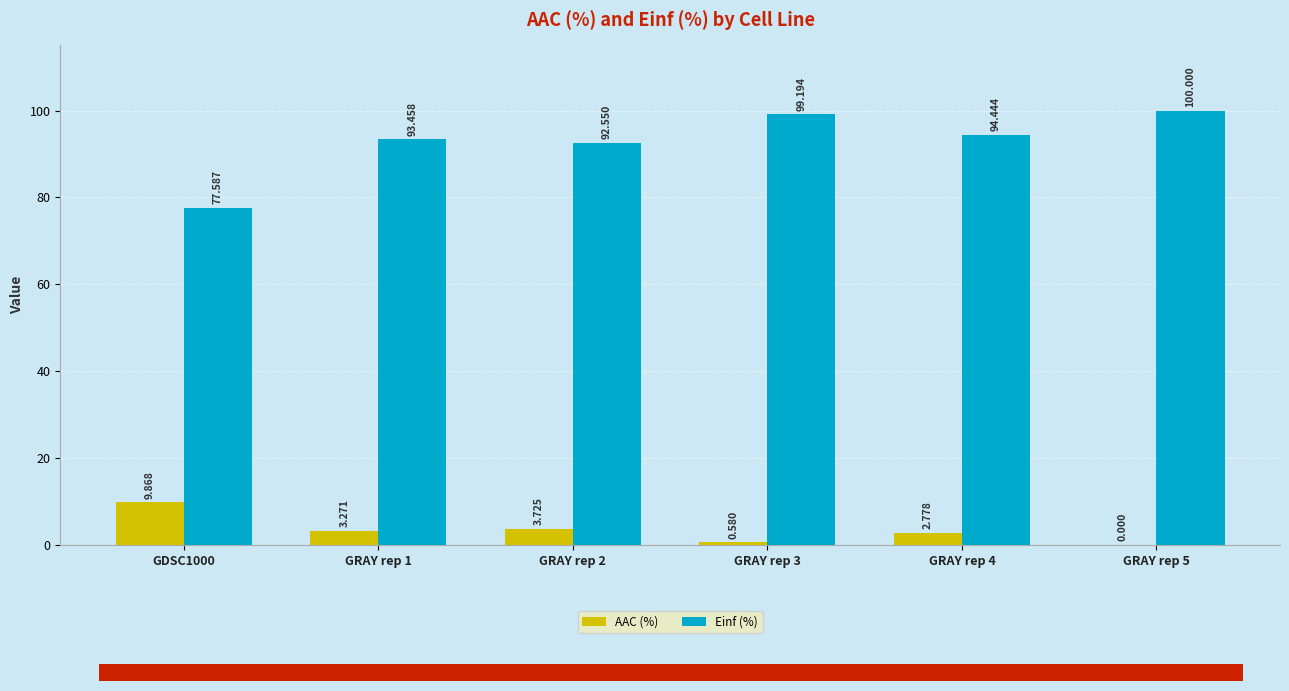

Is the value of AAC (%) at GRAY rep 1 greater than the value of Einf (%) at GRAY rep 4?

No